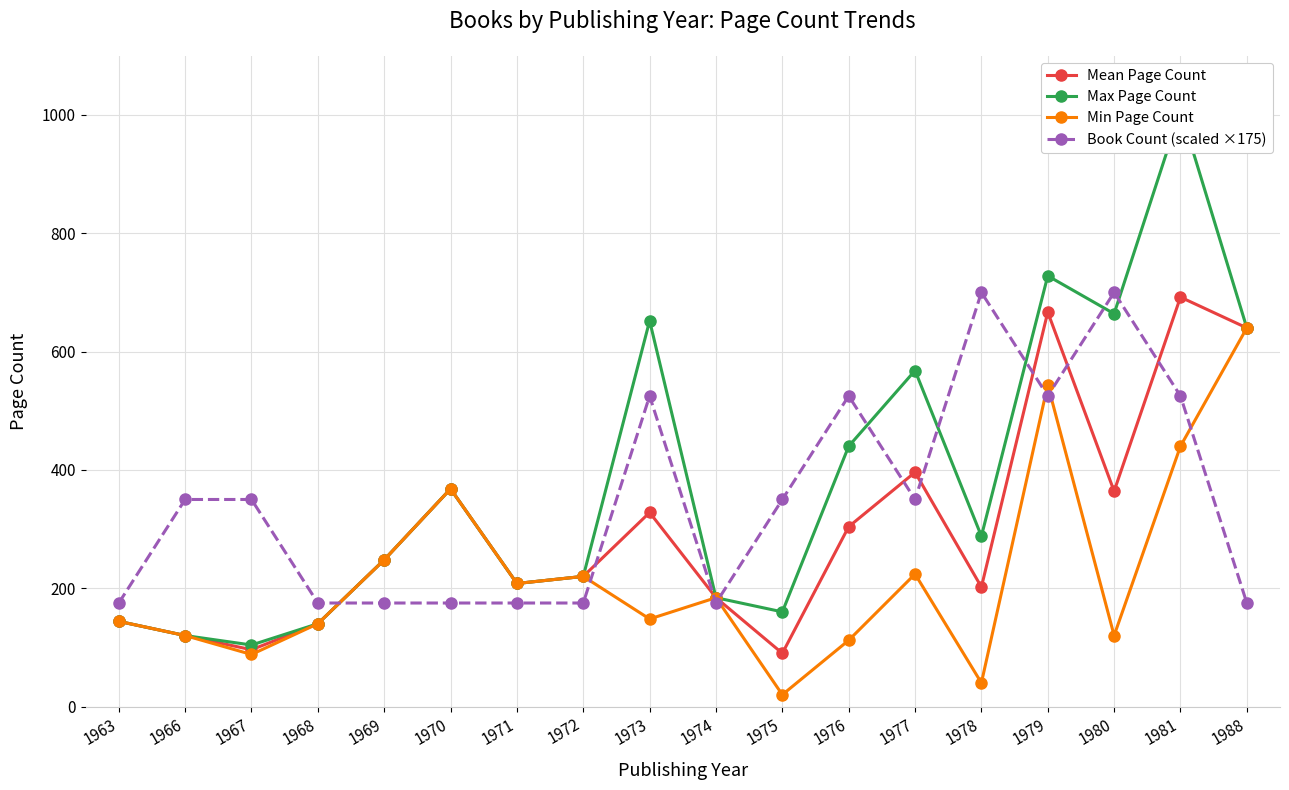

Which series has the widest spread of values?

Max Page Count